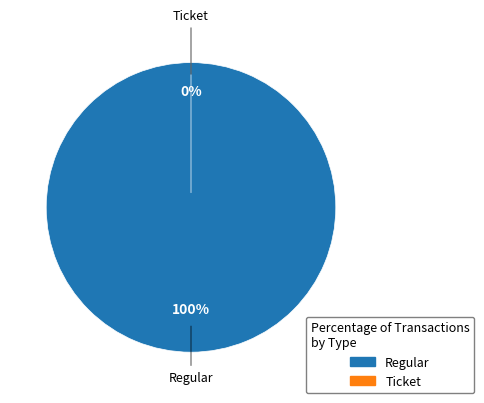

To the nearest percent, what is the difference between the Ticket and Regular slice percentages?

100%